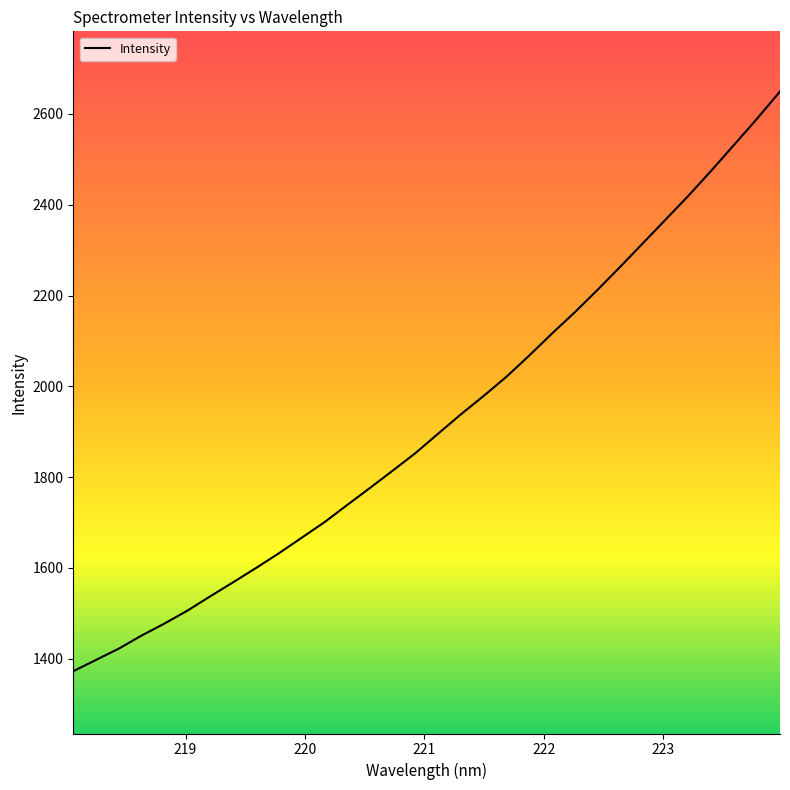

Is this an area chart (filled region under the line)?

No